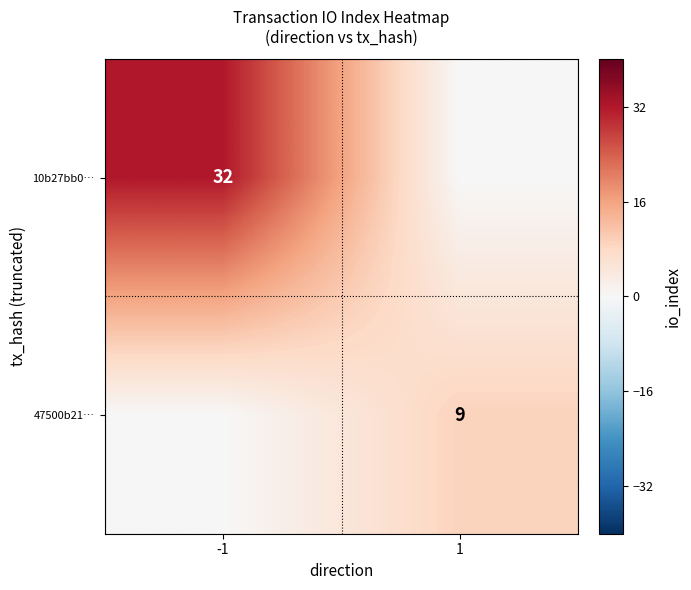

The 10b27bb0… series shows 57 at -1. True or false?

False